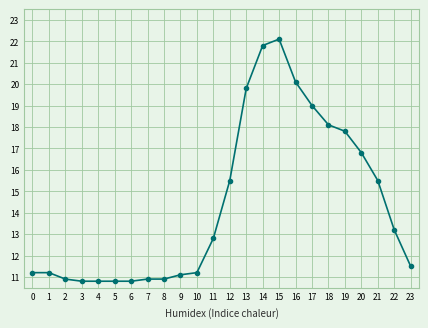

Does the chart have visible grid lines?

Yes